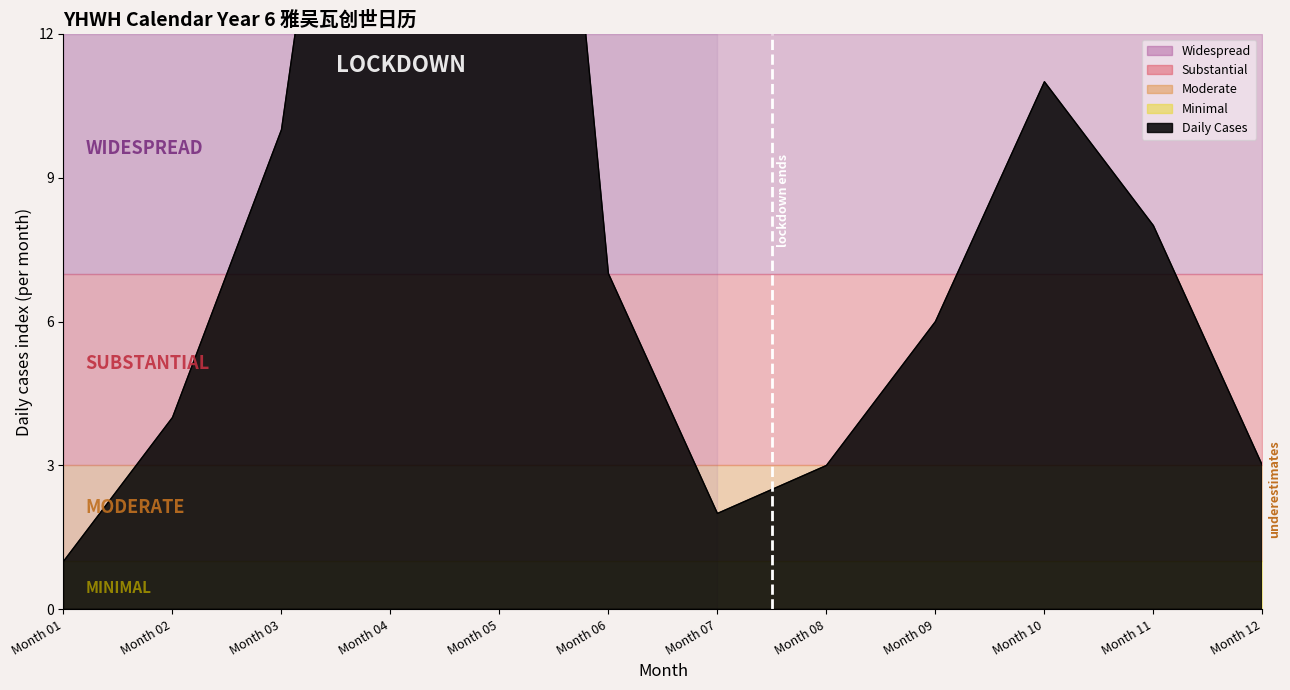

True or false: Month and Minimal cross at least once.

False